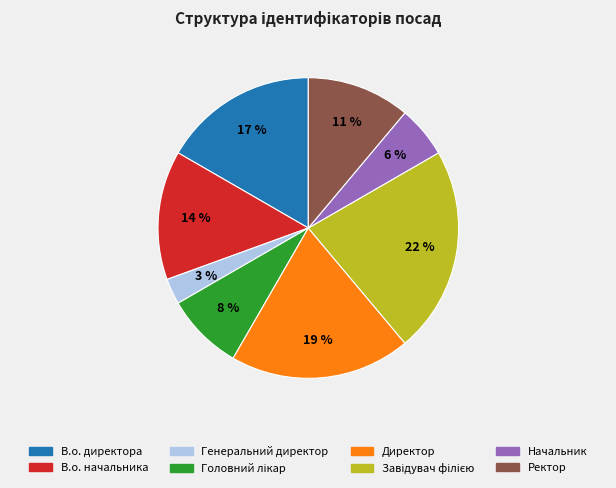

To the nearest percent, what percentage of the pie is Ректор?

11%